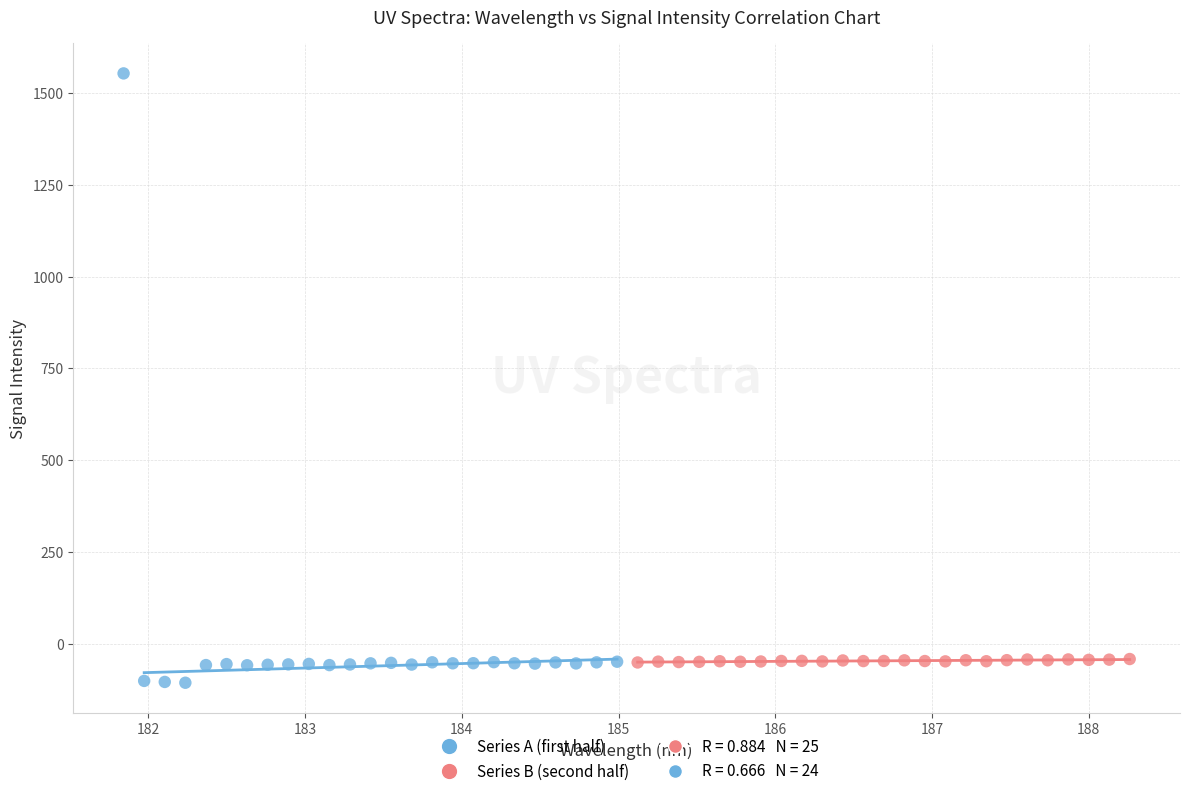

Which series has the largest Y range (max minus min)?

Series A (first half)